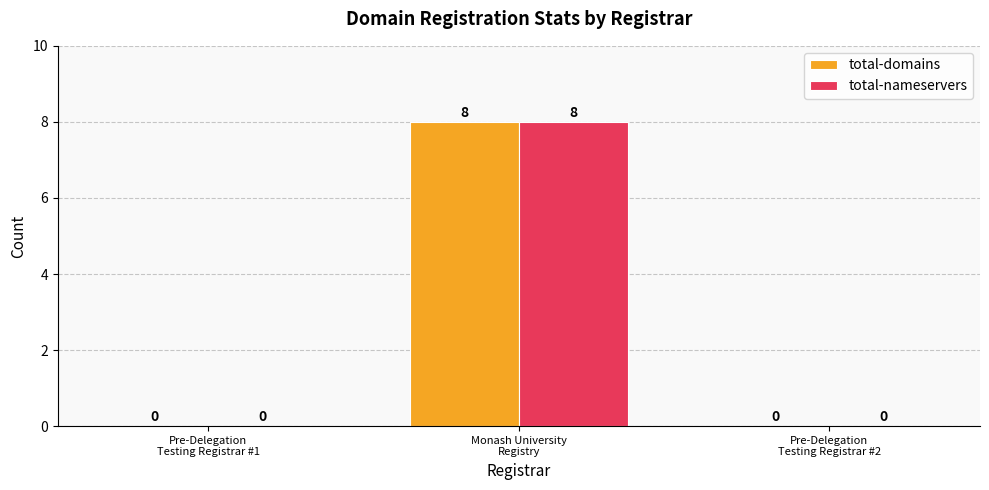

What is the maximum value shown in the chart?

8